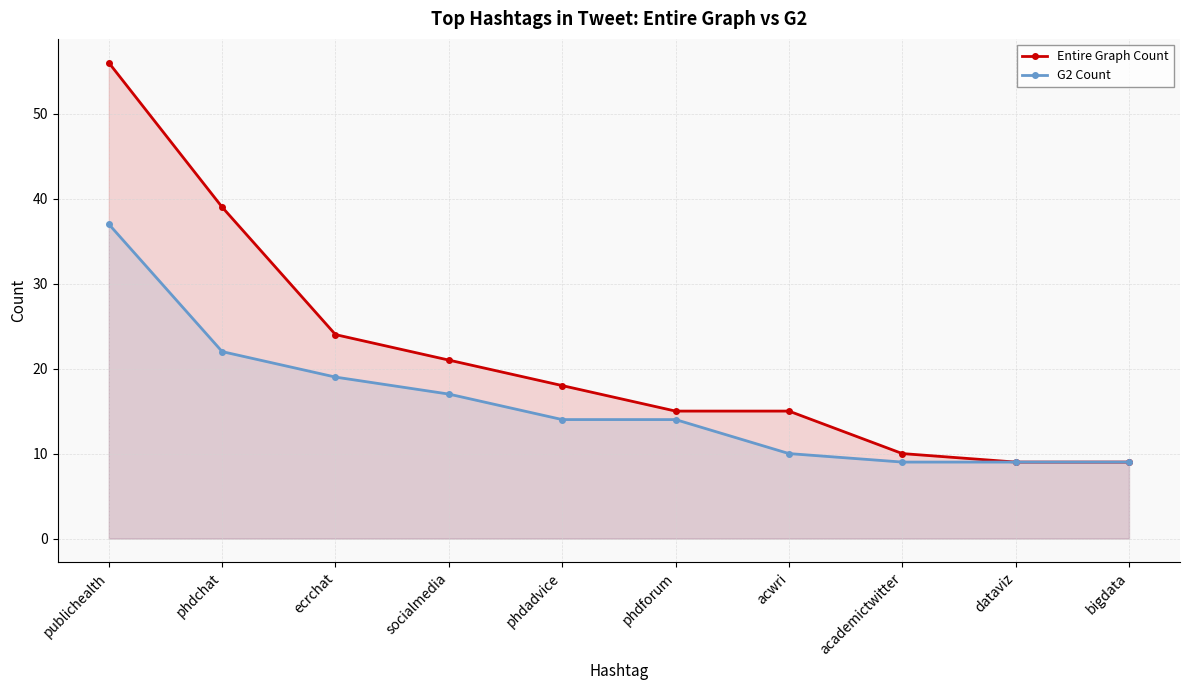

What is the difference between the highest and lowest values at academictwitter?

1